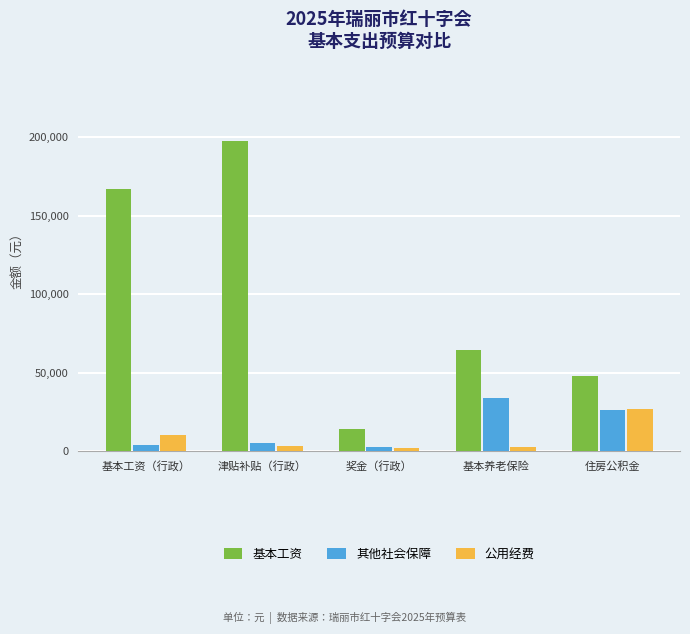

What is the label of the 1st bar from the left?

基本工资（行政）